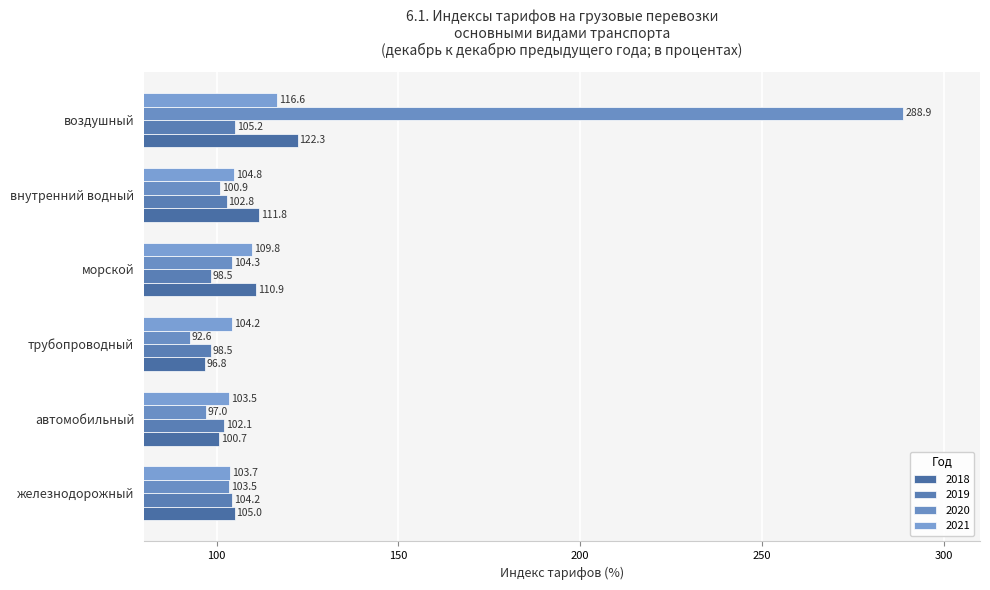

Where does the 2018 series first go above 110?

морской